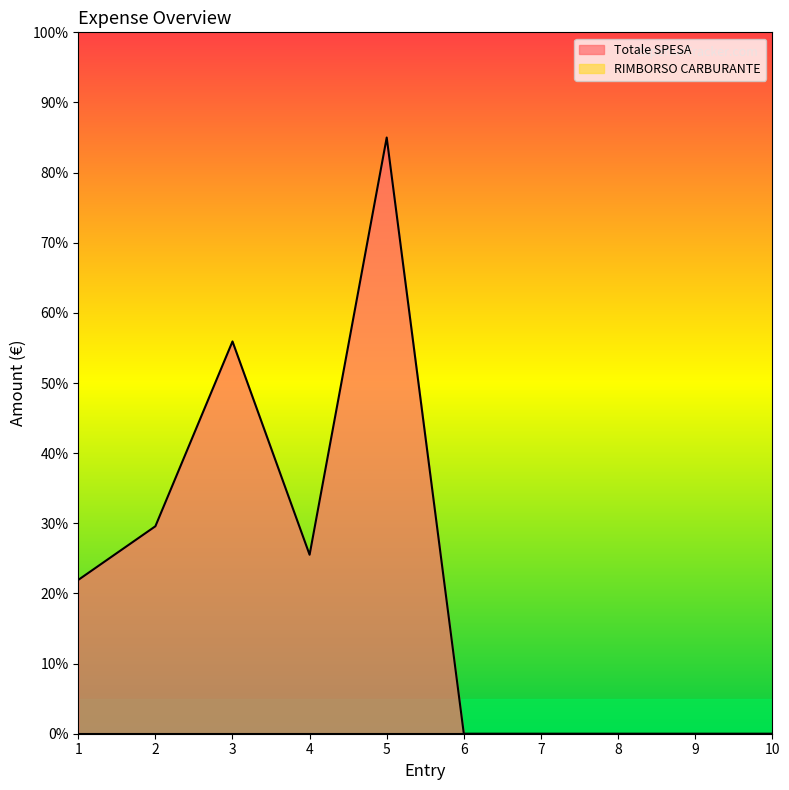

What is the change in value from 2 to 3?

+26.3